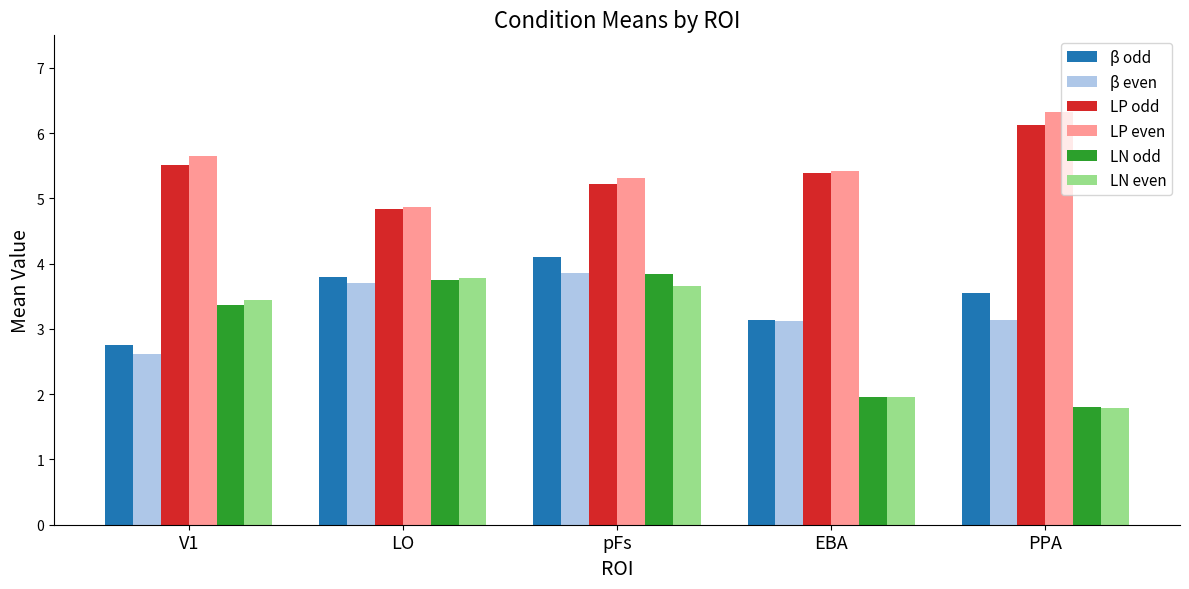

The value of β odd at pFs is 4.1. True or false?

True